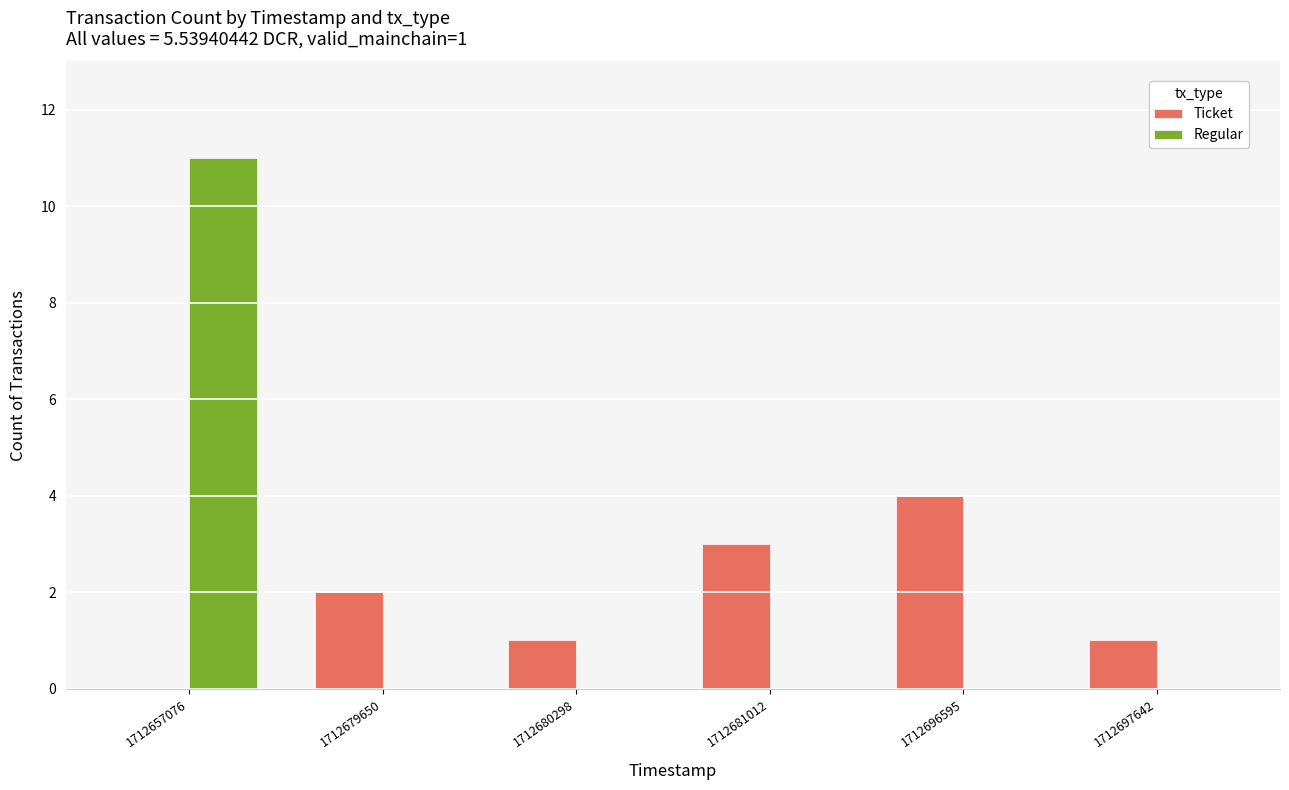

Reading right to left, transcribe all the data shown in this chart.

Ticket: 1712697642=1	1712696595=4	1712681012=3	1712680298=1	1712679650=2	1712657076=0
Regular: 1712697642=0	1712696595=0	1712681012=0	1712680298=0	1712679650=0	1712657076=11